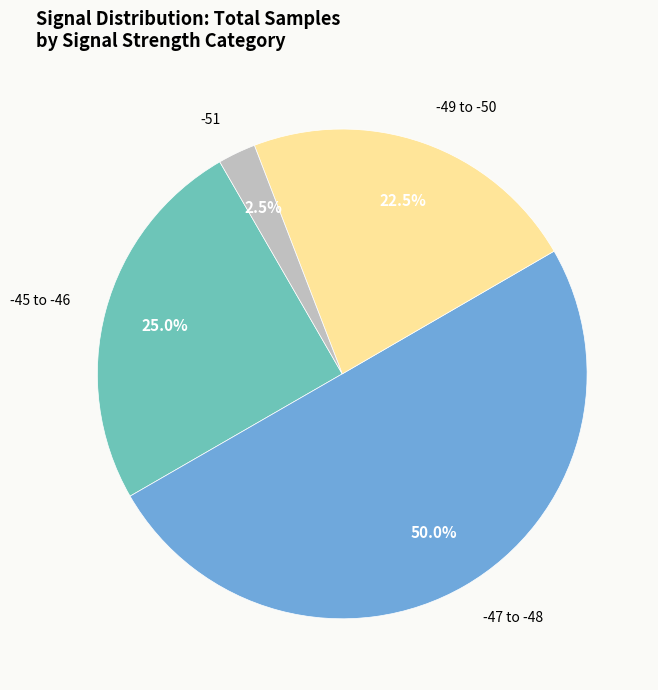

Count the number of slices in the pie.

4